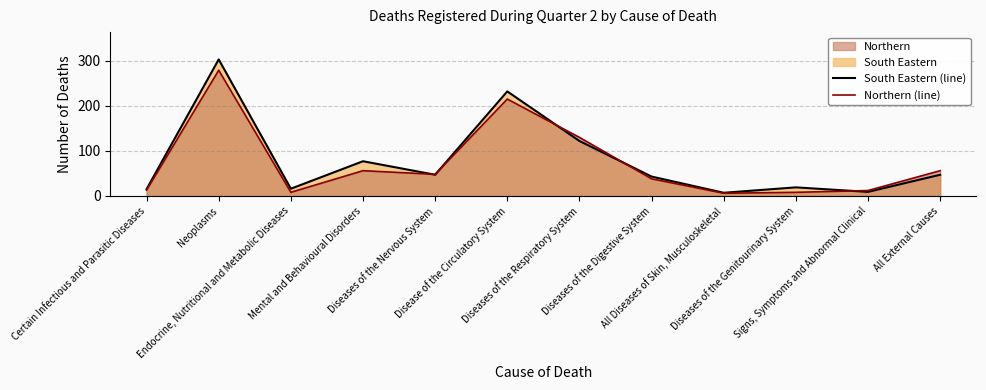

True or false: Northern (line) has a value of 83 at Diseases of the Nervous System.

False